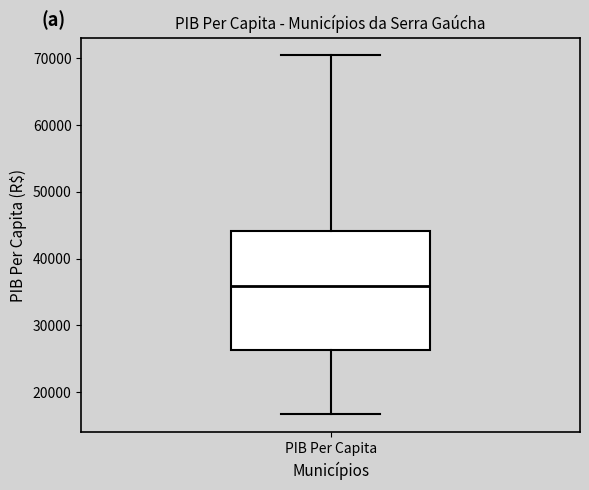

Where is the upper edge of the box for PIB Per Capita on the y-axis? The values are not printed on the chart, so give them approximately, as read against the axis.

44000